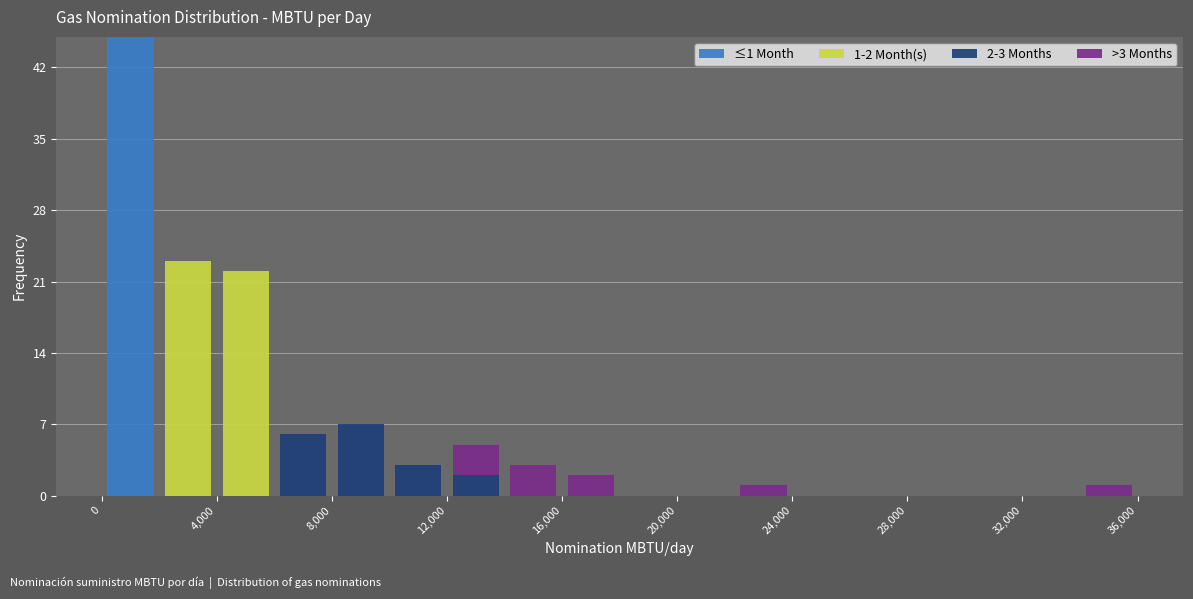

Which range on the x-axis has the tallest stacked bar (by total height)?

0 to 2000